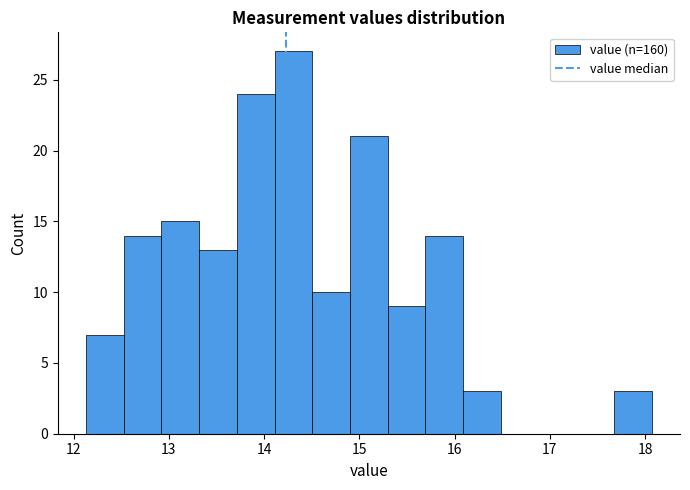

Around what value on the x-axis is the tallest bar? Give the approximate position of its centre, as read against the axis.

14.3